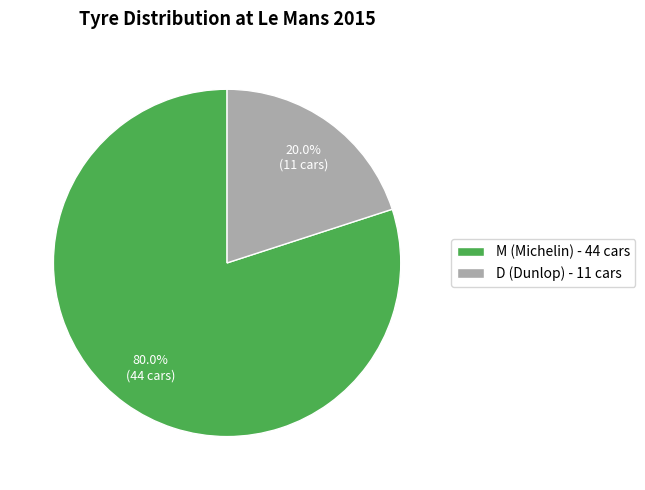

Rank the categories by value from lowest to highest.

D, M